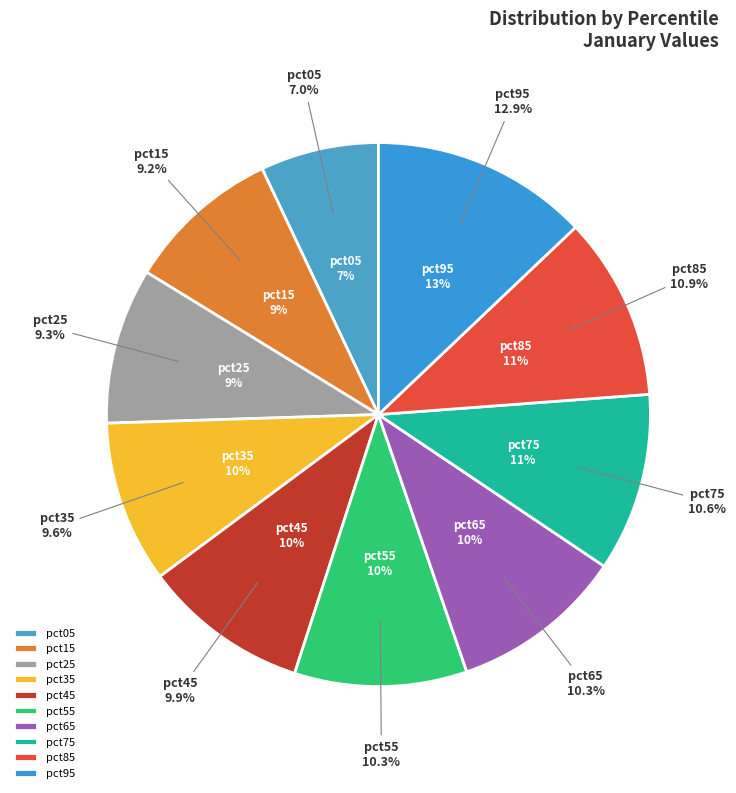

To the nearest percent, what is the average slice percentage?

10%